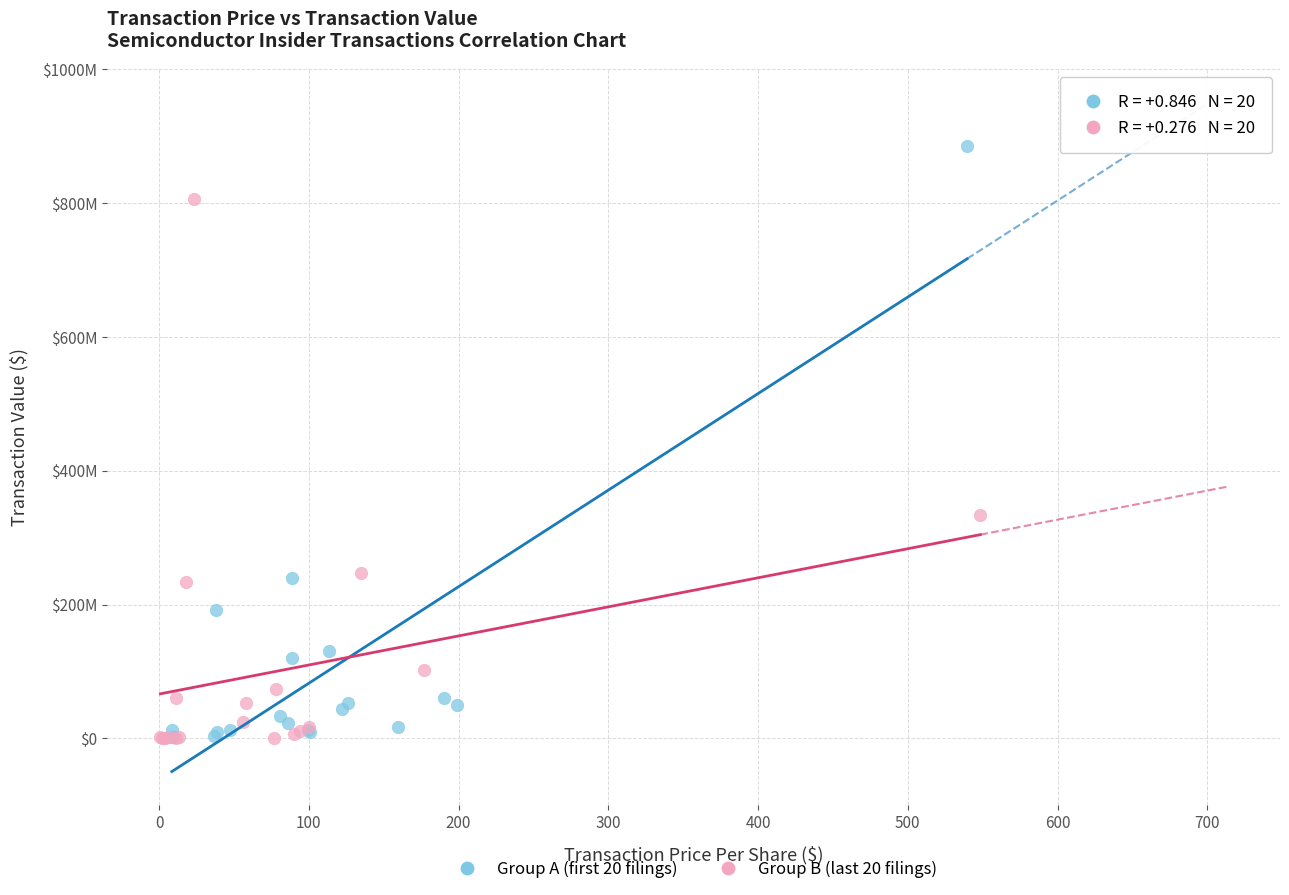

What are all the series names shown in the legend?

Group A (first 20 filings), Group B (last 20 filings)